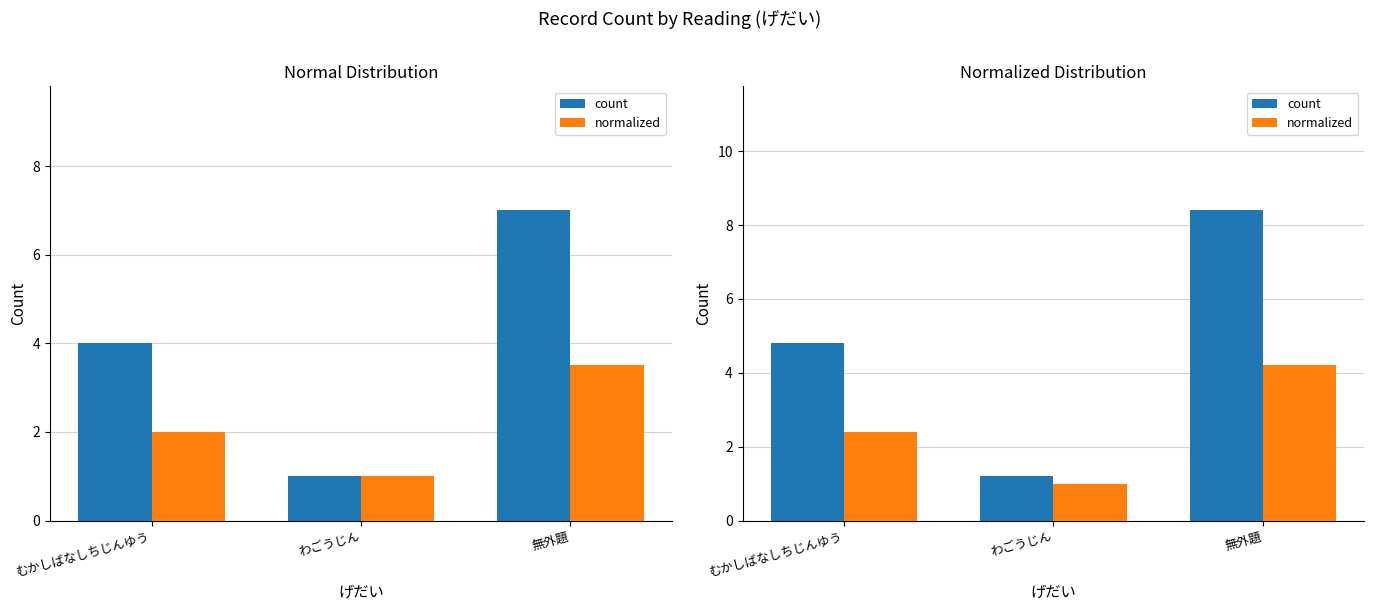

Is it true that normalized equals 1.0 at わごうじん?

True